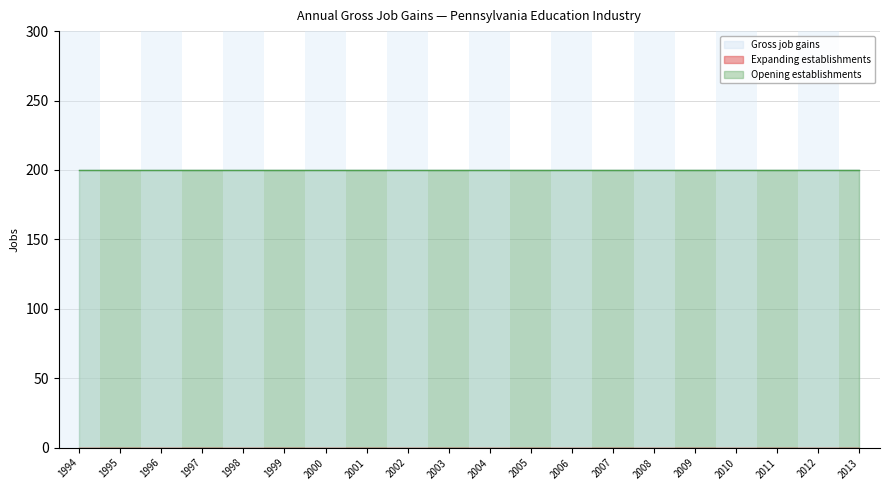

Which series has the largest total across all categories?

Gross job gains